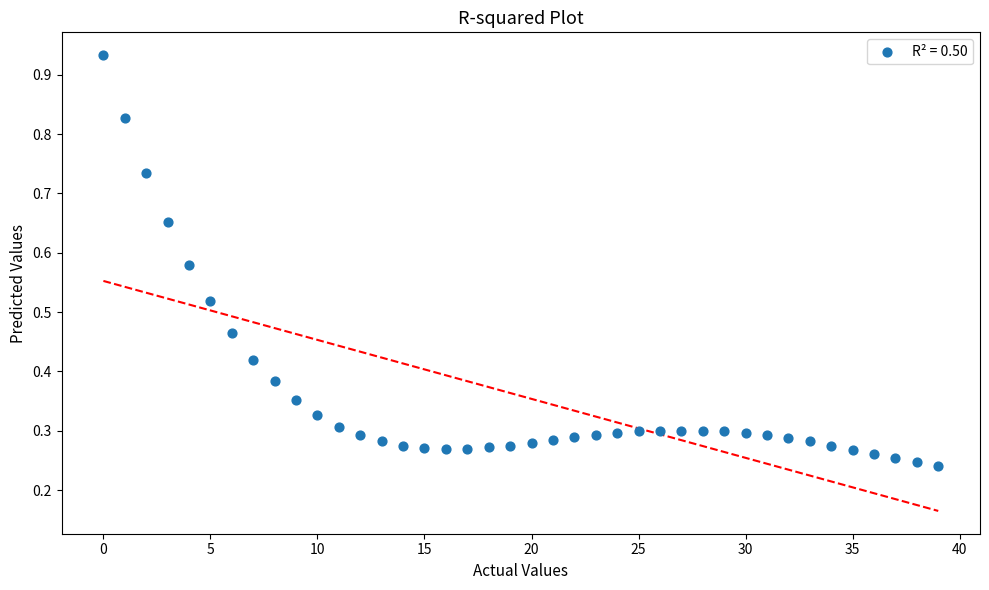

How many points are shown in the scatter plot?

40